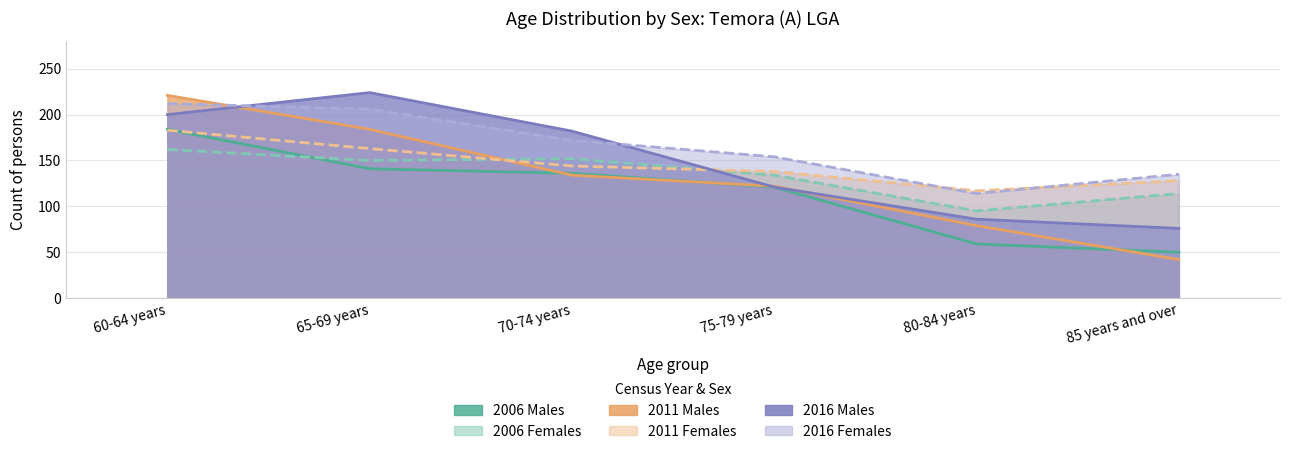

Where is the first local minimum for 2011 Females?

80-84 years